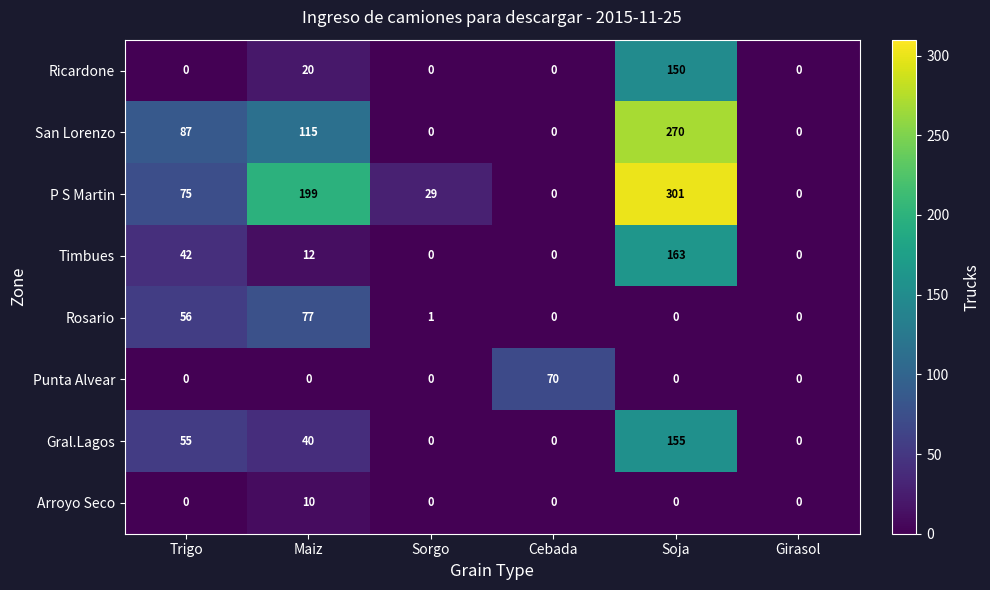

Which label corresponds to the largest value in the chart?

Soja